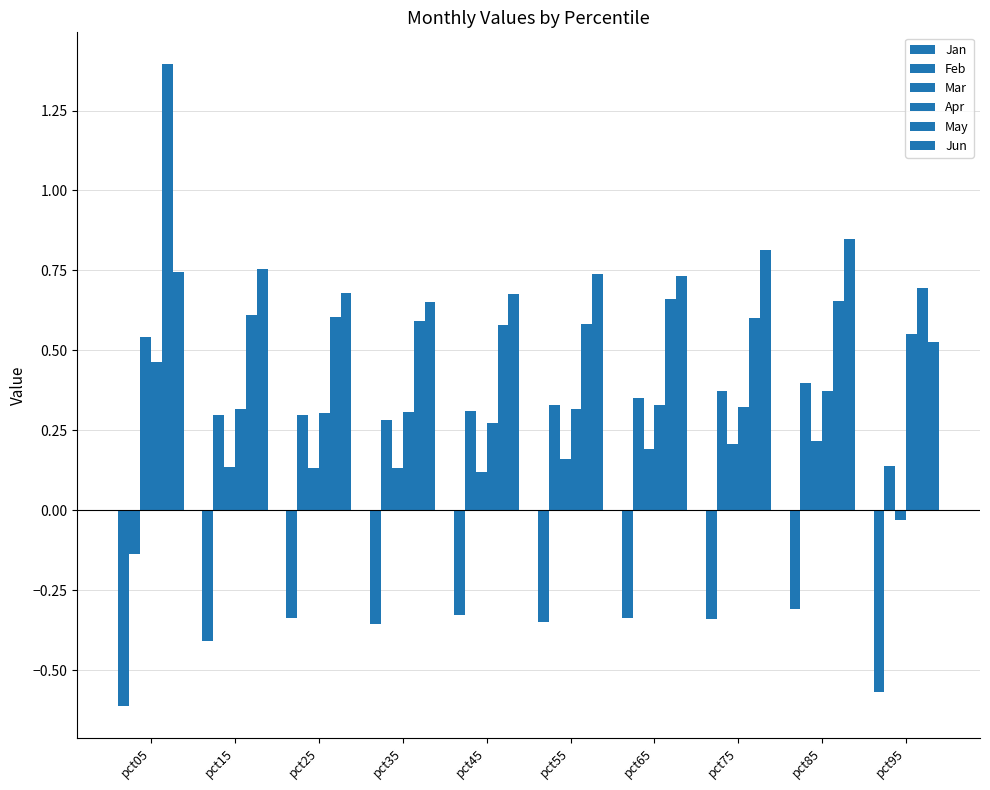

Are the bars grouped side by side (vs. stacked)?

Yes